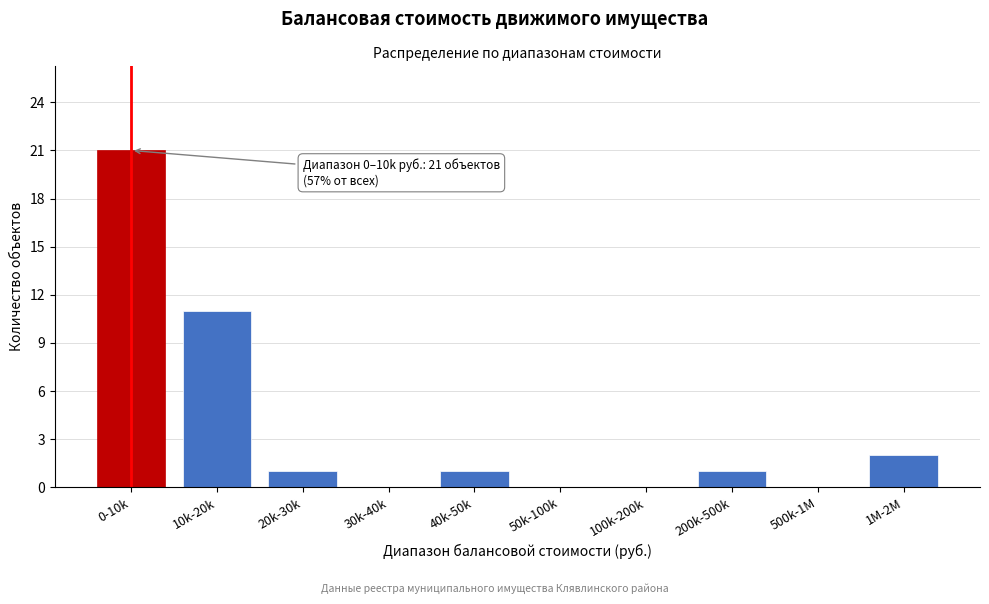

Between 30k-40k and 1M-2M, which is larger?

1M-2M